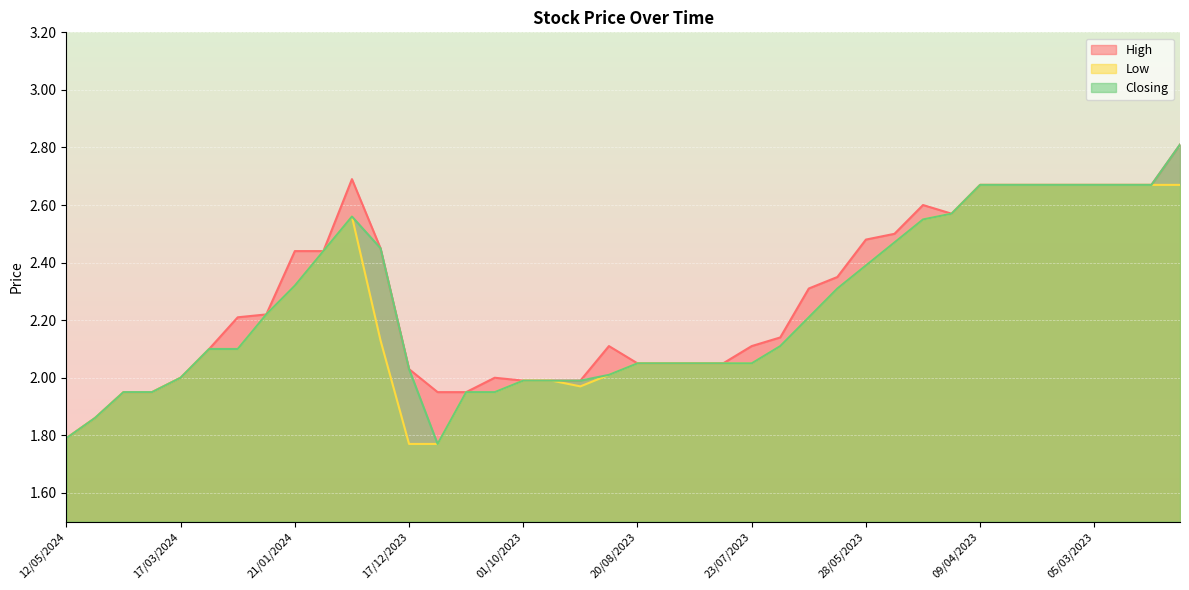

Which label corresponds to the largest value in the chart?

12/02/2023